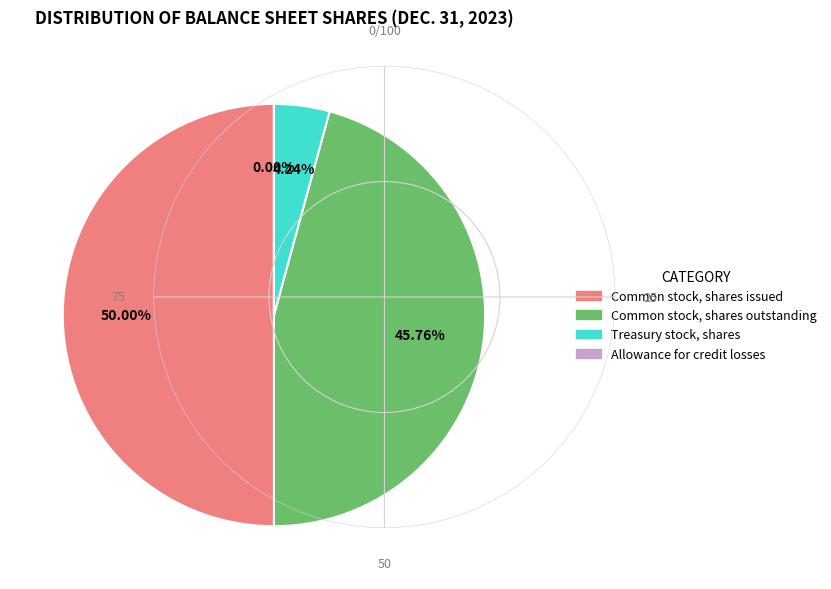

Which has a higher value, Common stock, shares issued or Treasury stock, shares?

Common stock, shares issued